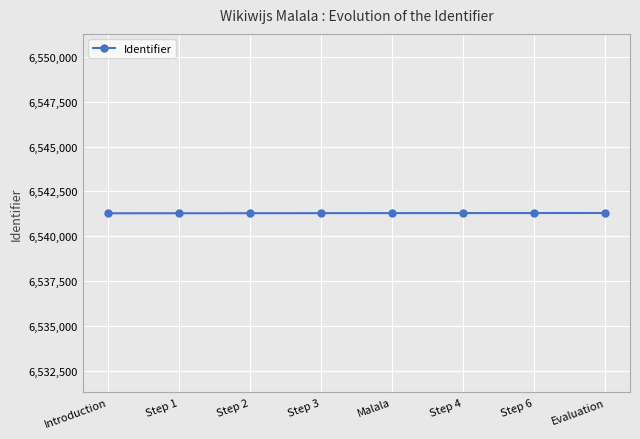

What is the maximum value shown in the chart?

6541295